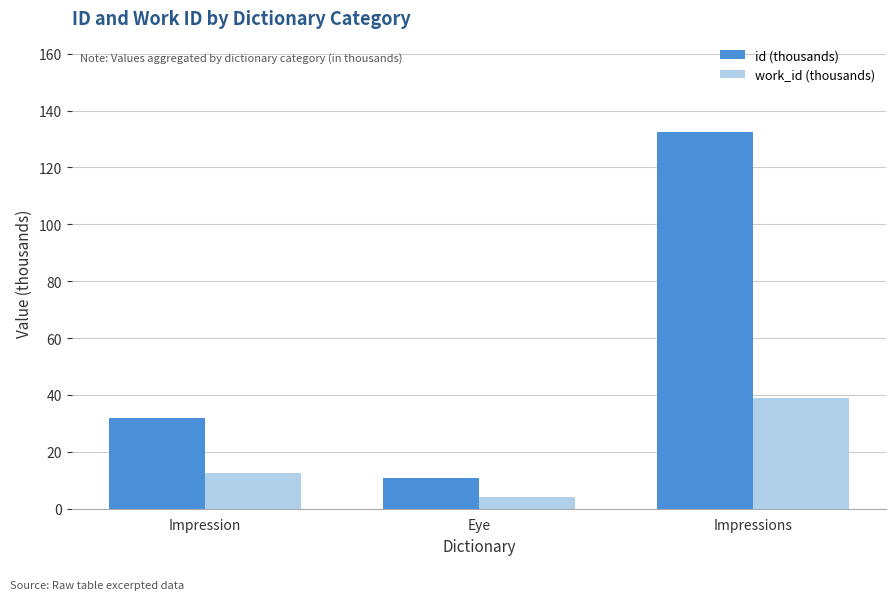

At which label does work_id (thousands) first exceed 12?

Impression